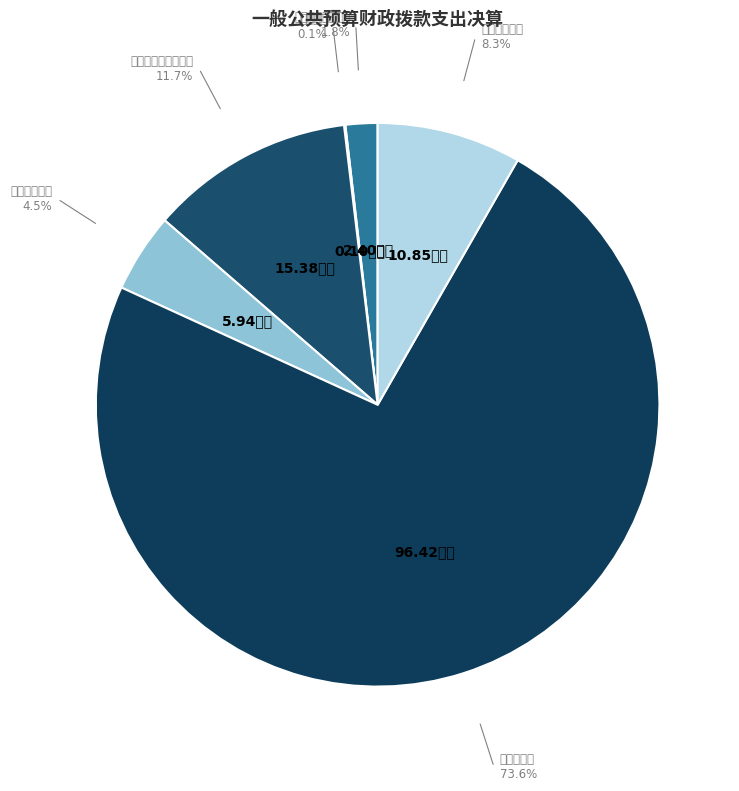

Does any single category account for the majority?

Yes